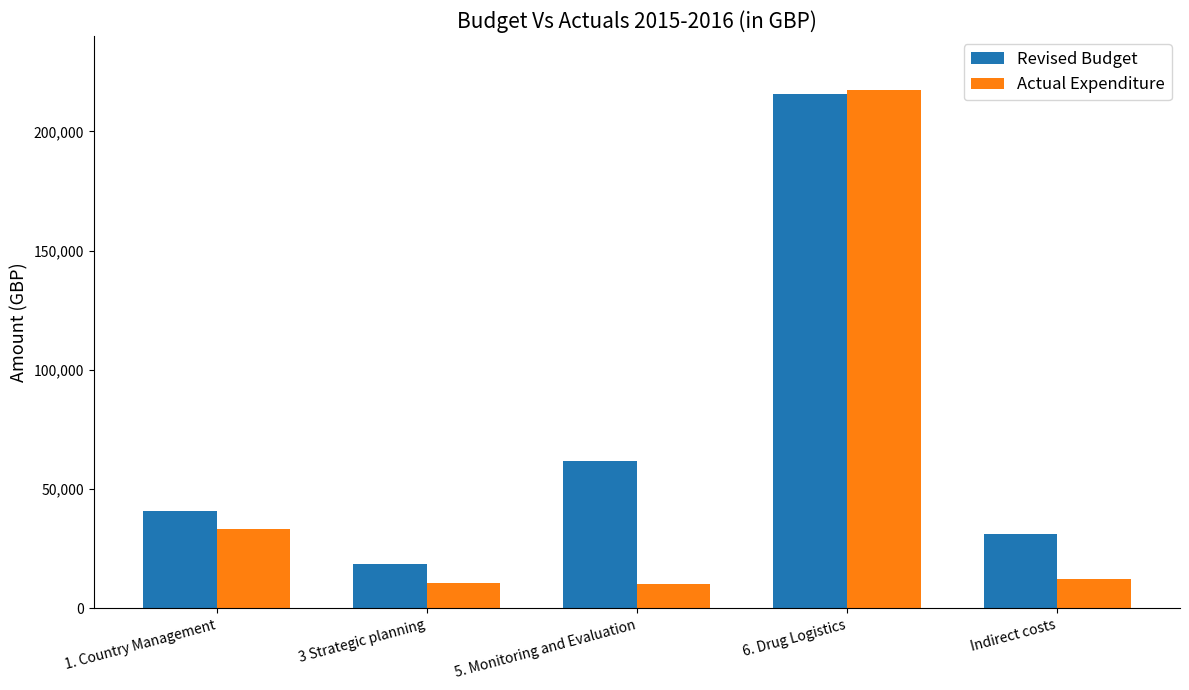

What is the label of the 2nd bar from the left?

3 Strategic planning